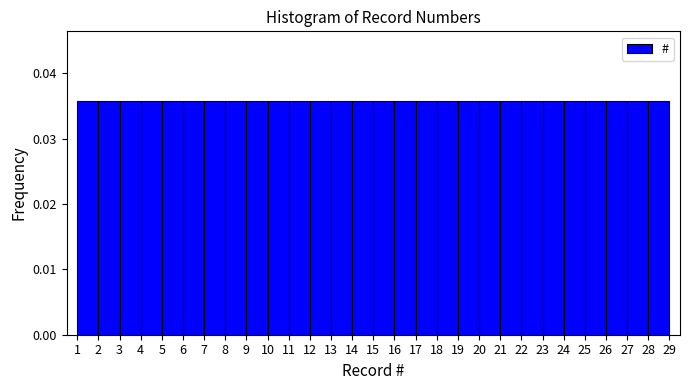

What is the height of the bar covering 28 to 29 on the x-axis? The values are not printed on the chart, so give them approximately, as read against the axis.

0.036